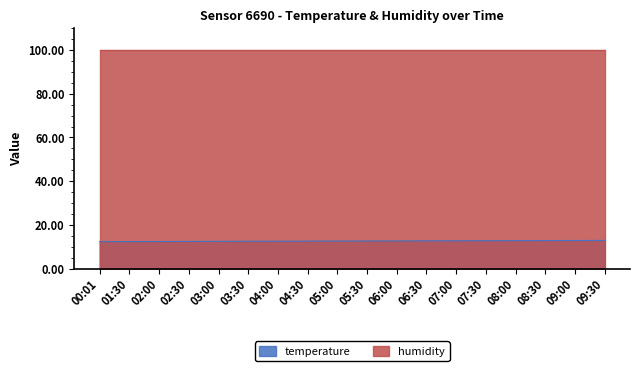

How many lines are shown in the chart?

2